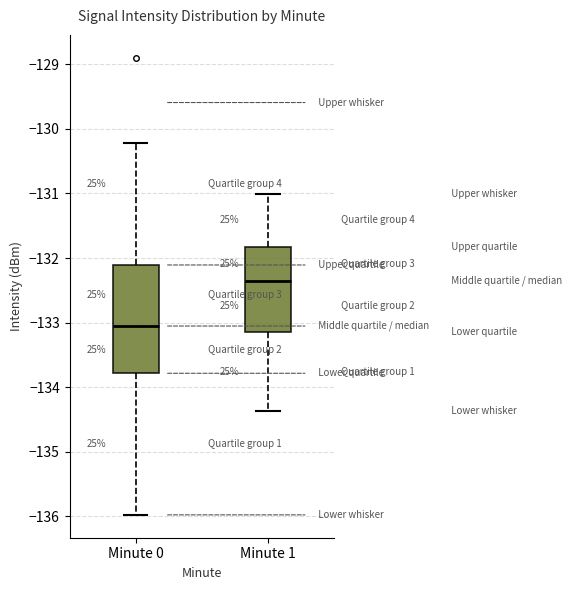

Where does the median line of the box for Minute 1 sit on the y-axis? The values are not printed on the chart, so give them approximately, as read against the axis.

-132.3